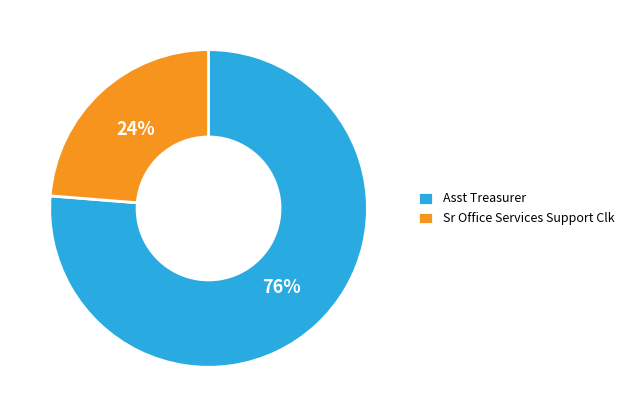

To the nearest percent, what percentage of the pie is Asst Treasurer?

76%